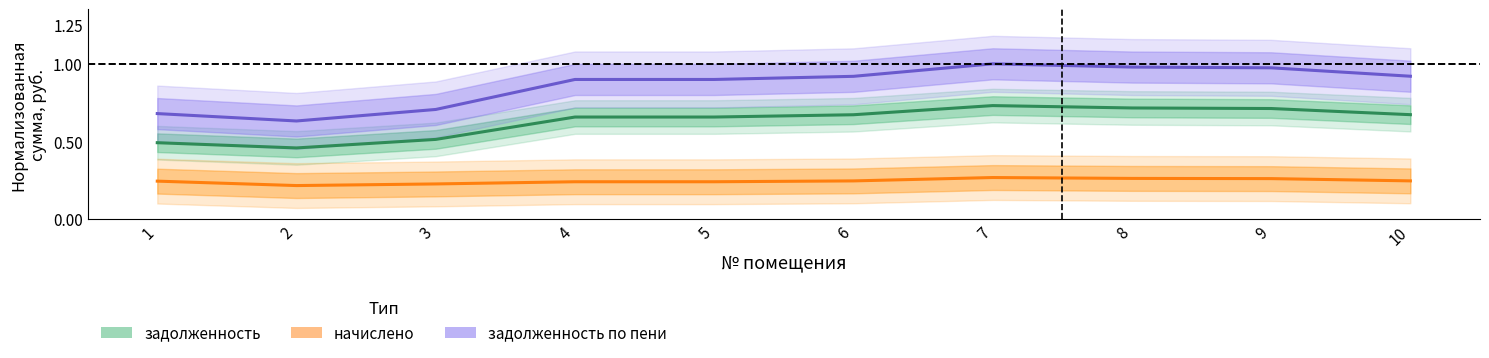

In задолженность, how many points are lower than both neighbors (excluding endpoints)?

1